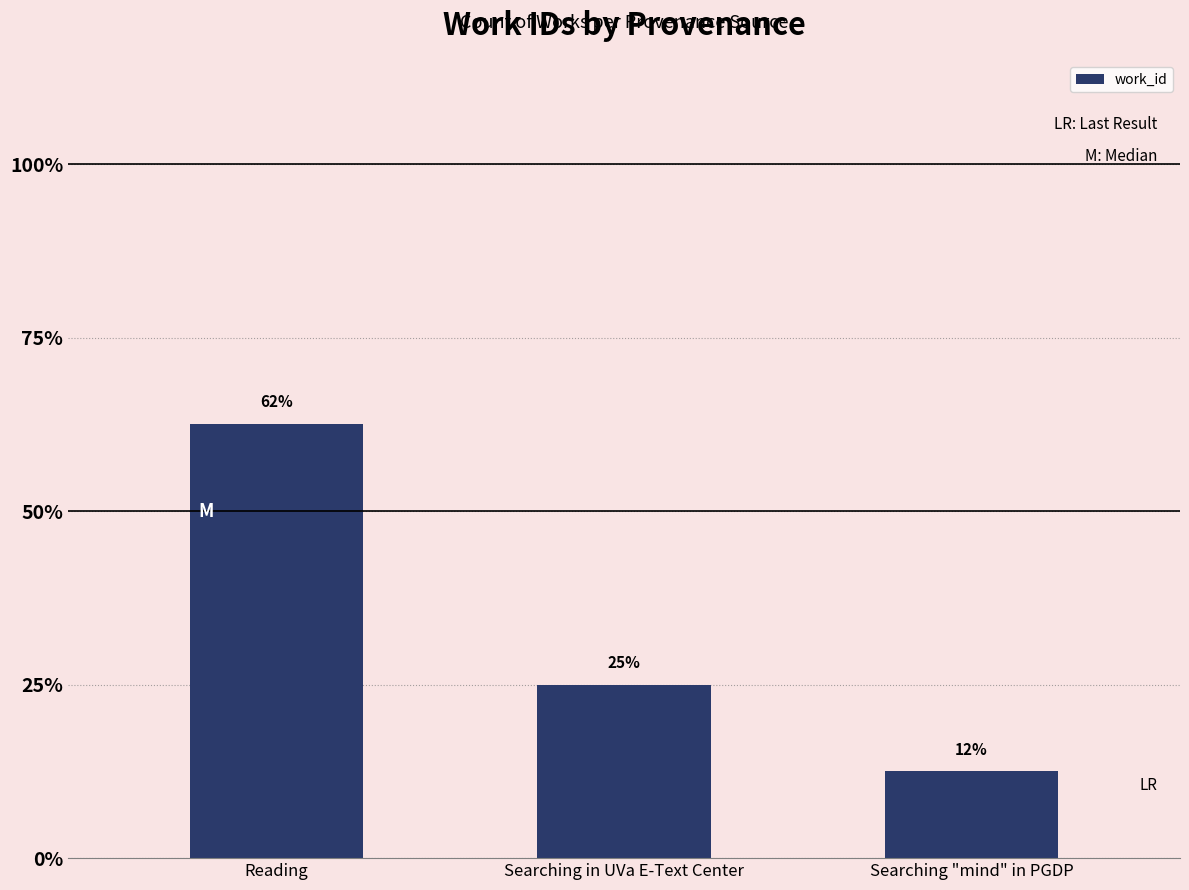

Between Searching "mind" in PGDP and Reading, which is larger?

Reading